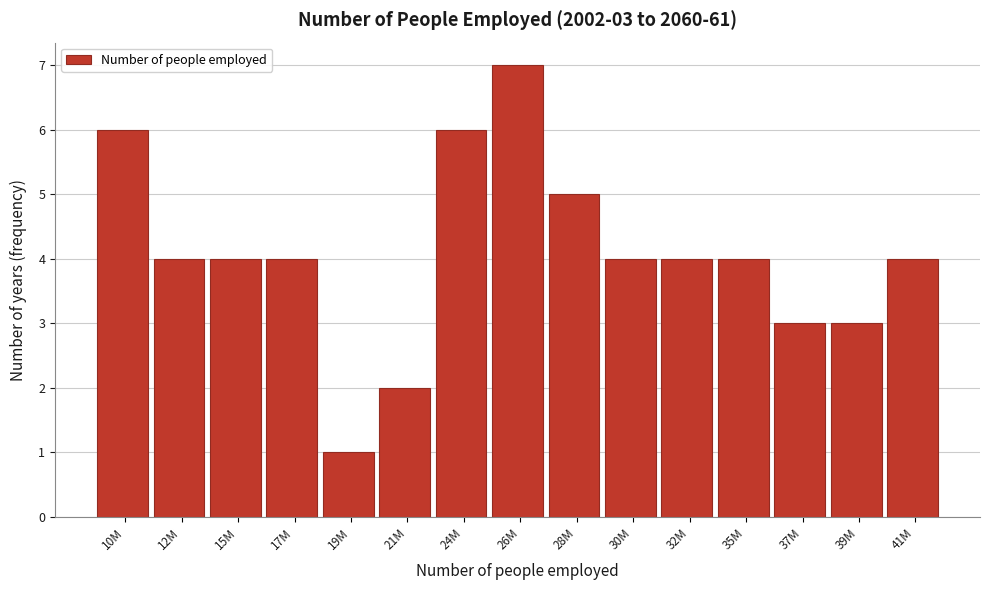

Reading left to right, extract all data points from this chart.

6	4	4	4	1	2	6	7	5	4	4	4	3	3	4